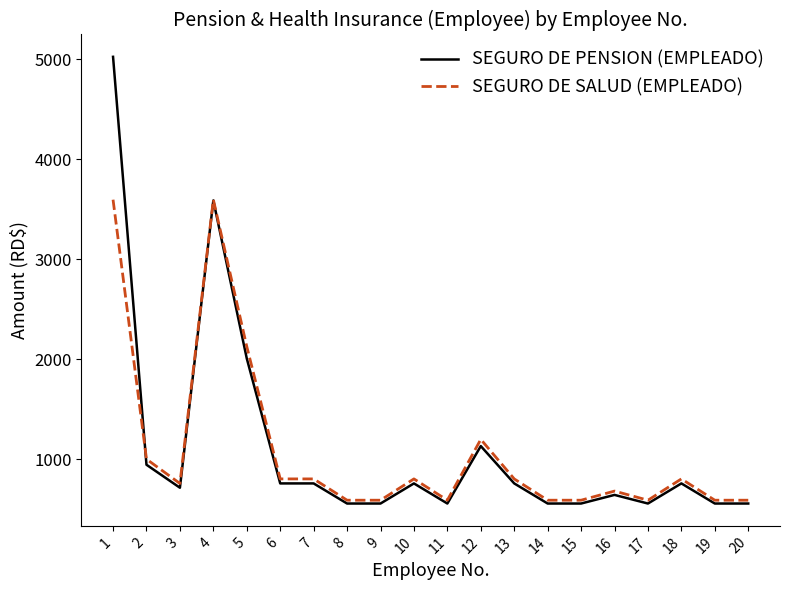

What is the greatest value displayed?

5022.5